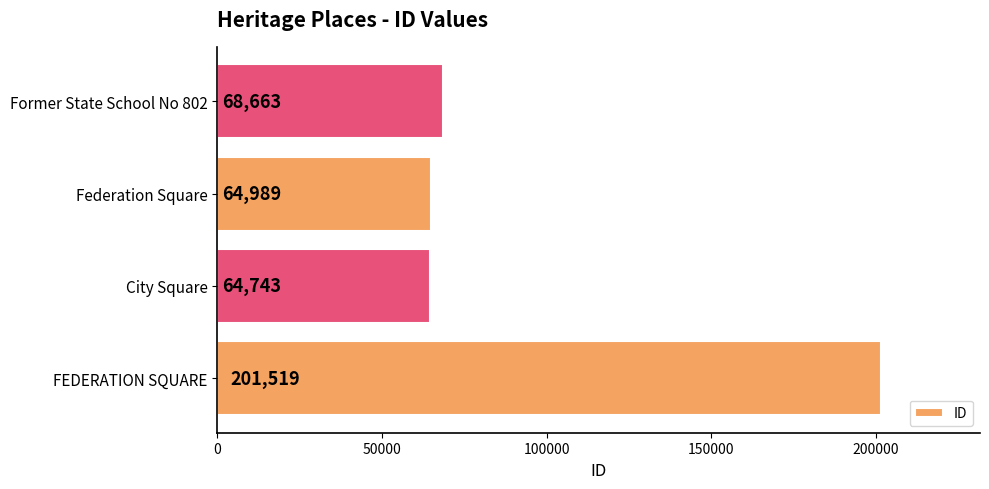

The chart shows a value of 107986 at City Square. True or false?

False